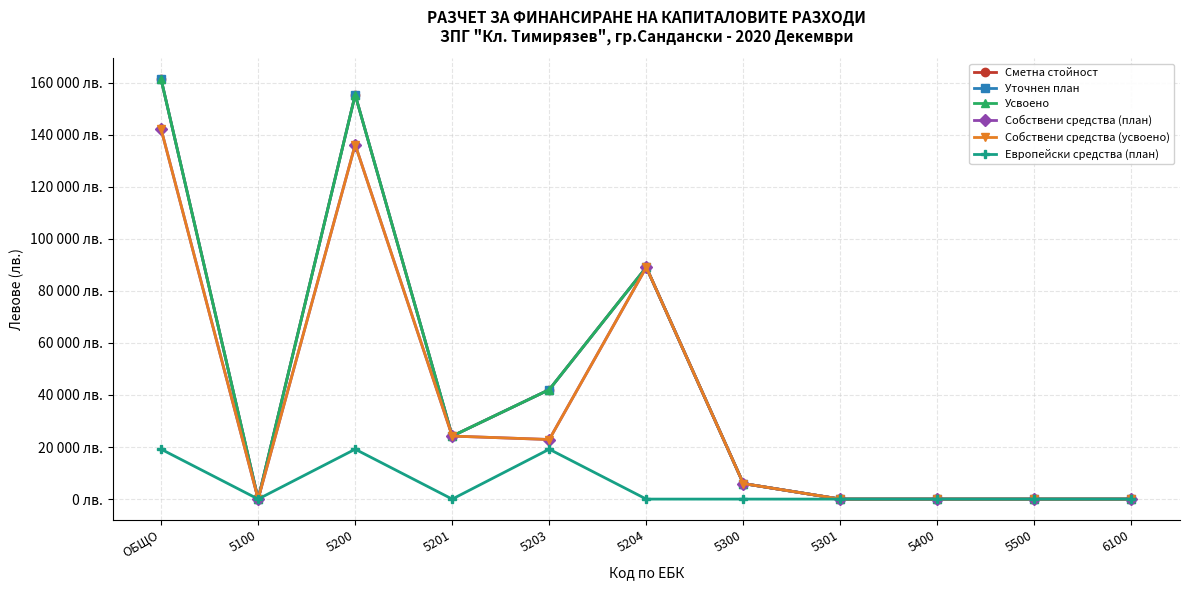

At how many categories does at least one series exceed 1746?

6